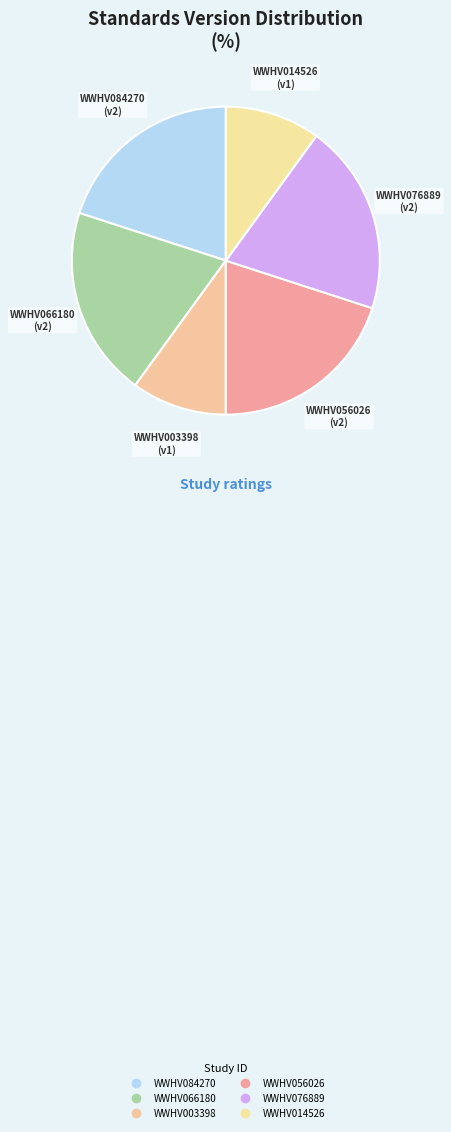

Which has a higher value, WWHV003398 or WWHV076889?

WWHV076889